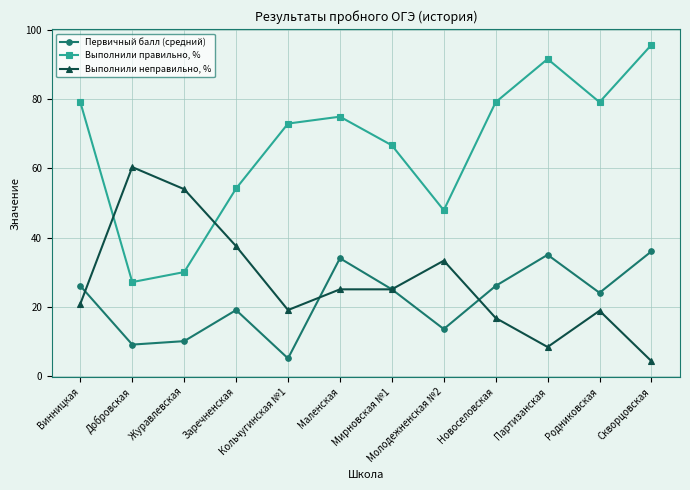

Where do Первичный балл (средний) and Выполнили неправильно, % first cross each other?

Винницкая and Добровская